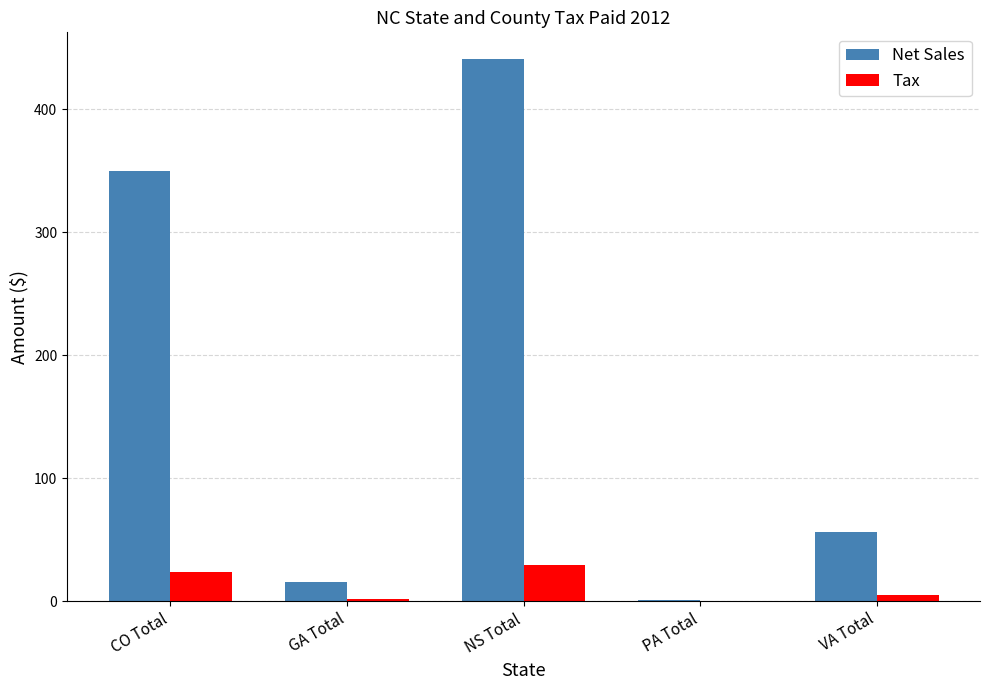

Which series has the largest range (max minus min)?

Net Sales